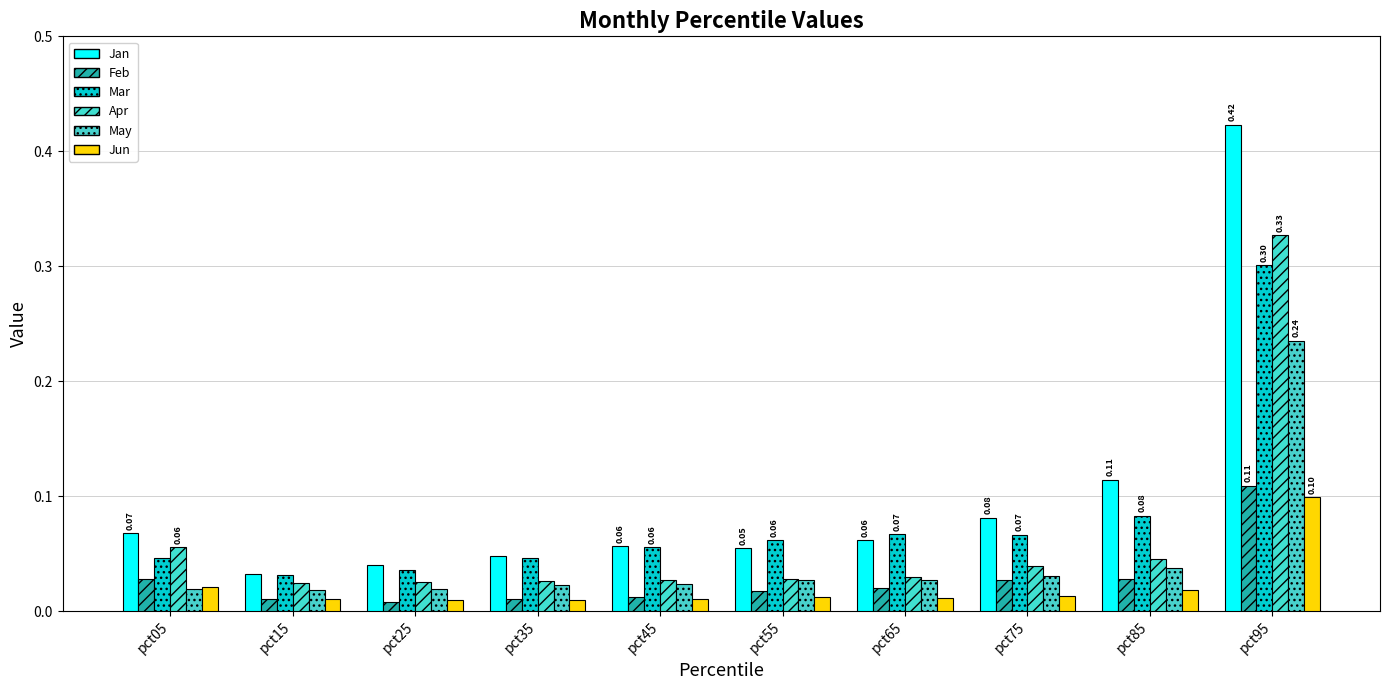

What is the sum of the May values at pct45 and pct75?

0.1